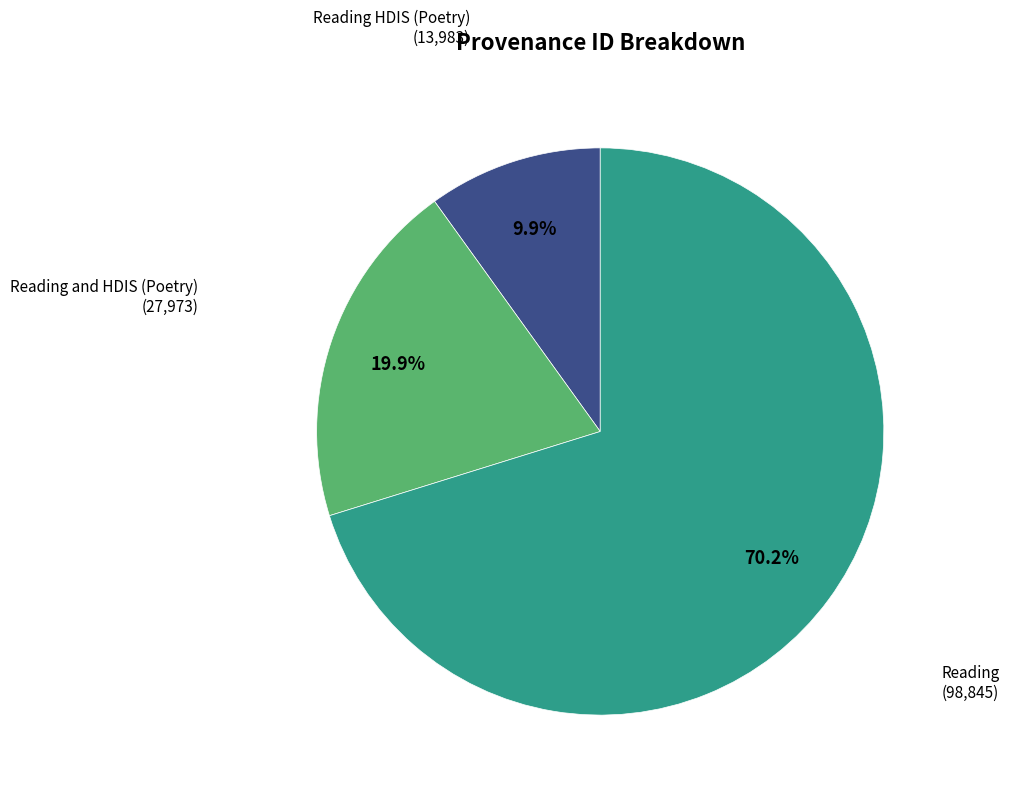

Is there a majority slice in this chart?

Yes